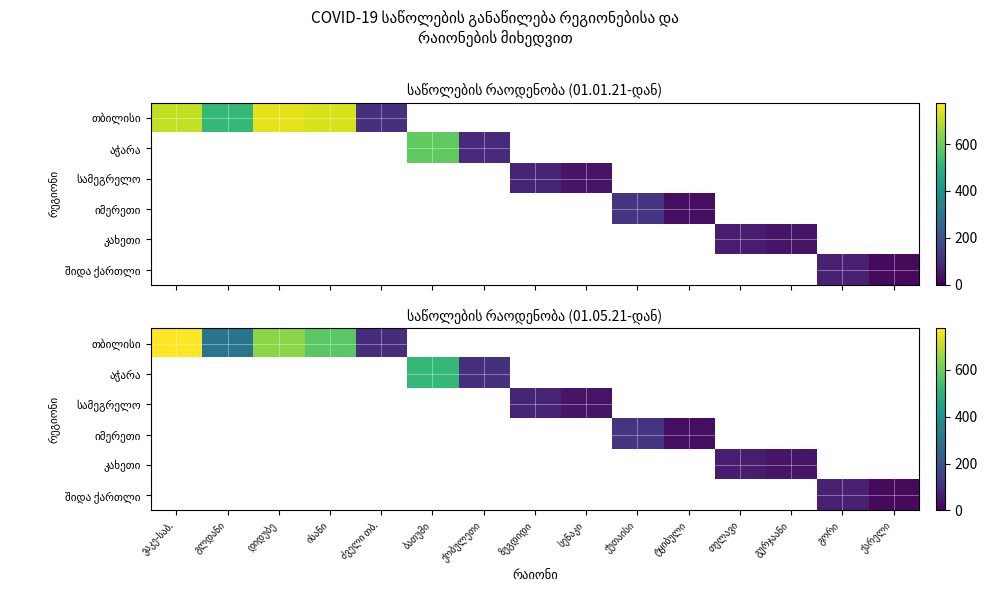

What is the minimum value for თბილისი?

103.0